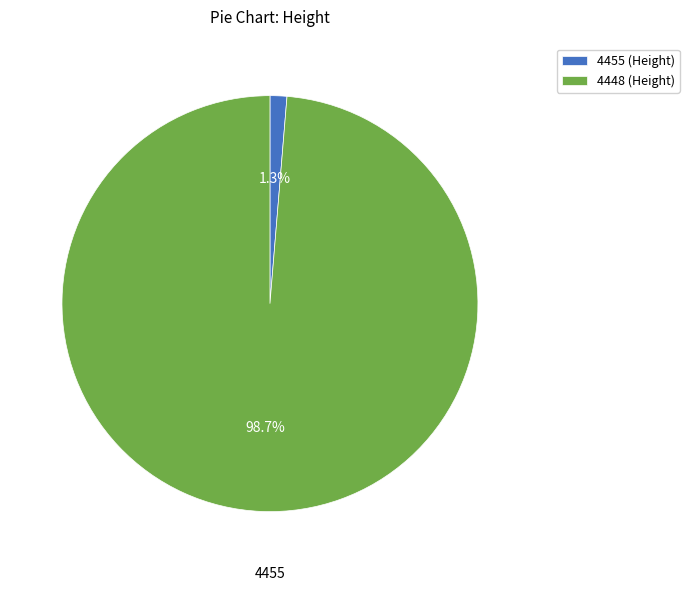

How many segments does this pie chart have?

2